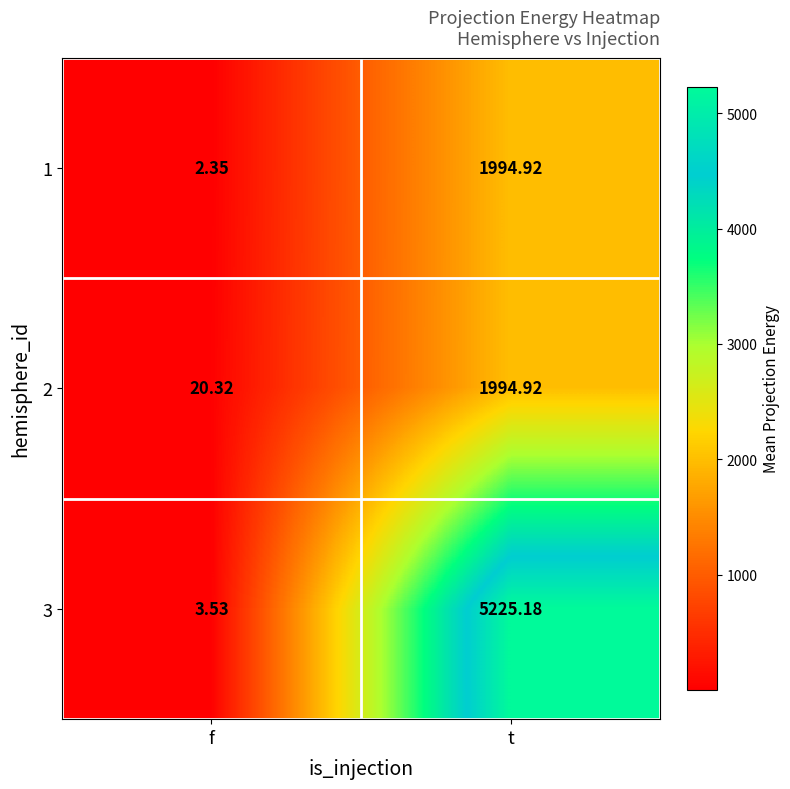

Count the number of data series in this chart.

3